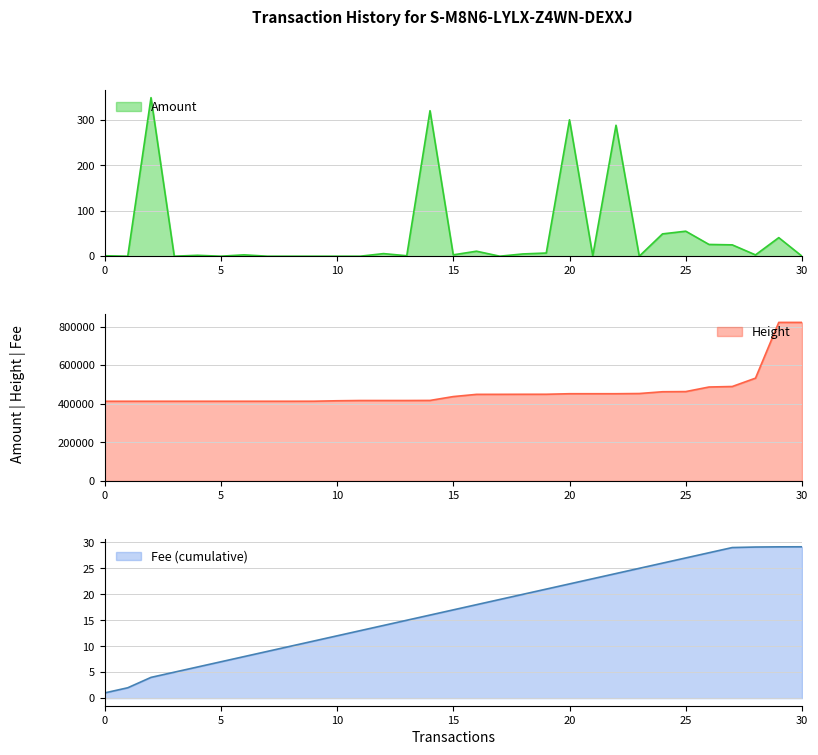

The Amount series shows 1.6 at 28. True or false?

False